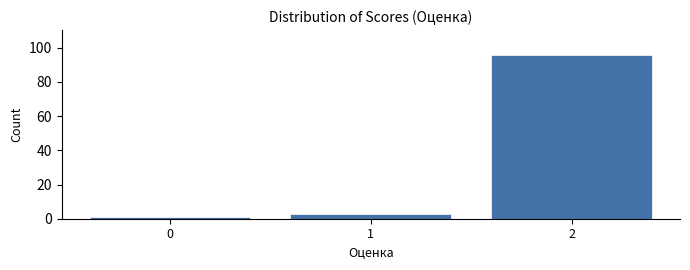

Reading left to right, extract all data points from this chart.

1	3	96